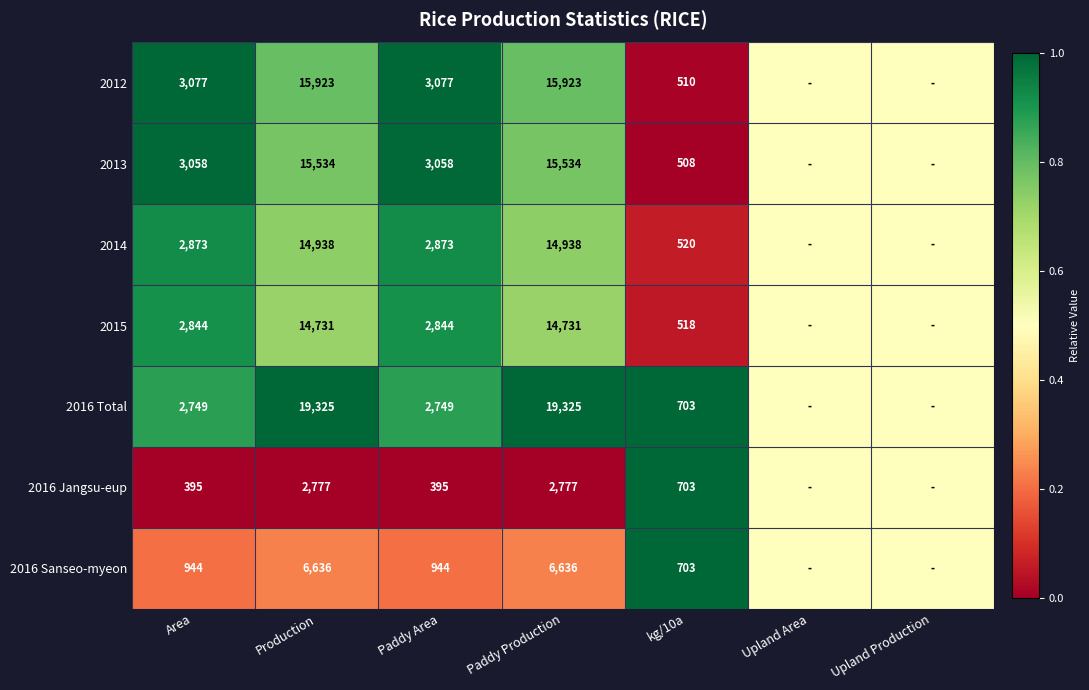

At Production, list the series in order from largest to smallest.

2016 Total, 2012, 2013, 2014, 2015, 2016 Sanseo-myeon, 2016 Jangsu-eup